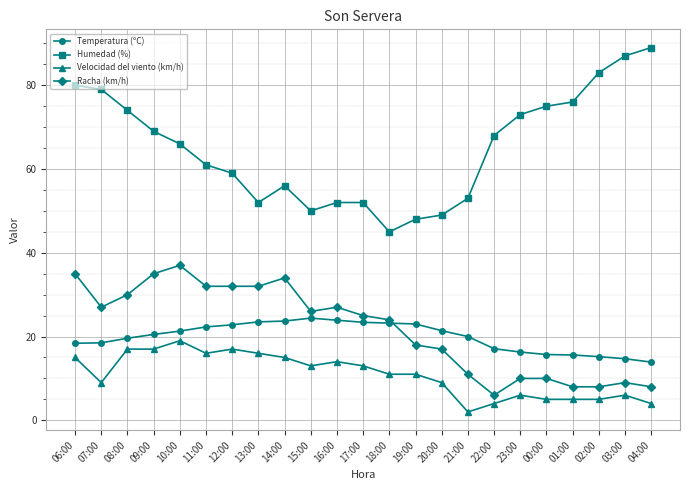

Is the value of Humedad (%) at 00:00 greater than the value of Temperatura (ºC) at 13:00?

Yes